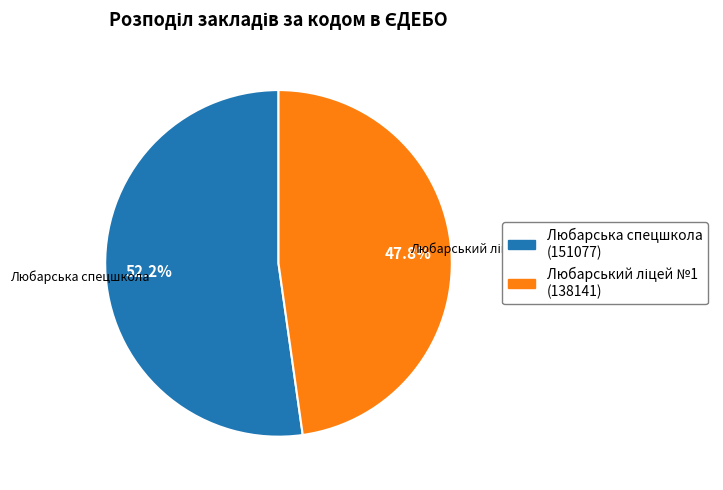

How much of the chart is everything except Любарська спецшкола?

47.8%